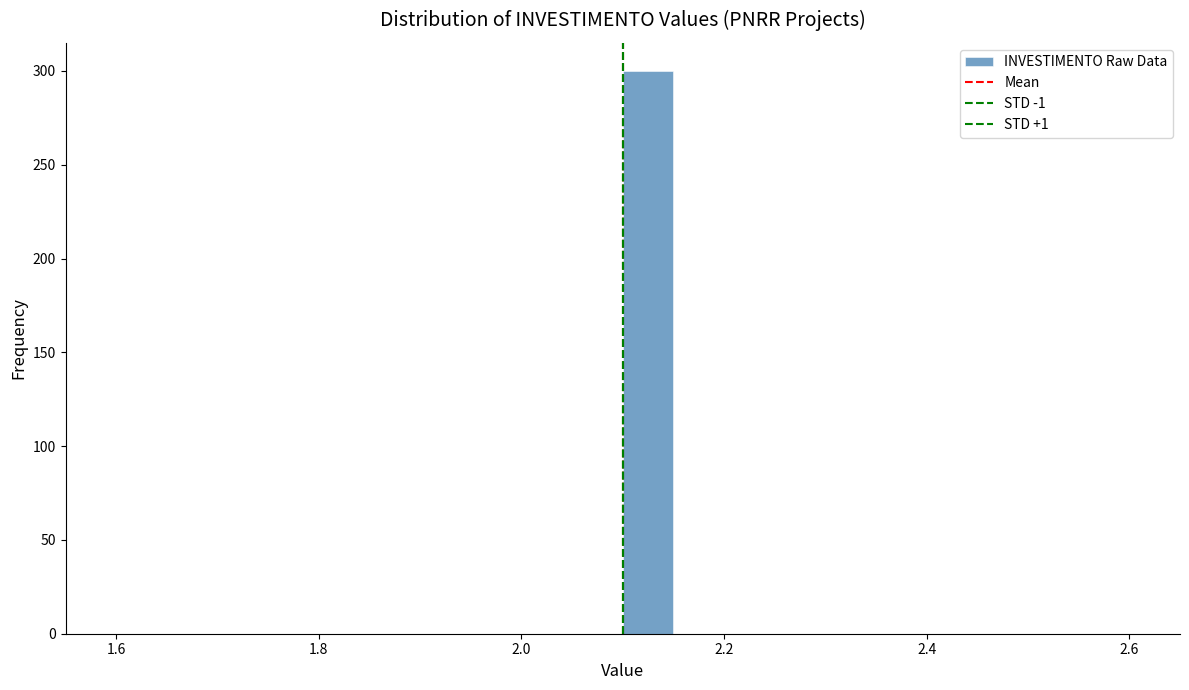

Read against the x-axis, roughly where is the centre of the tallest bar?

2.12